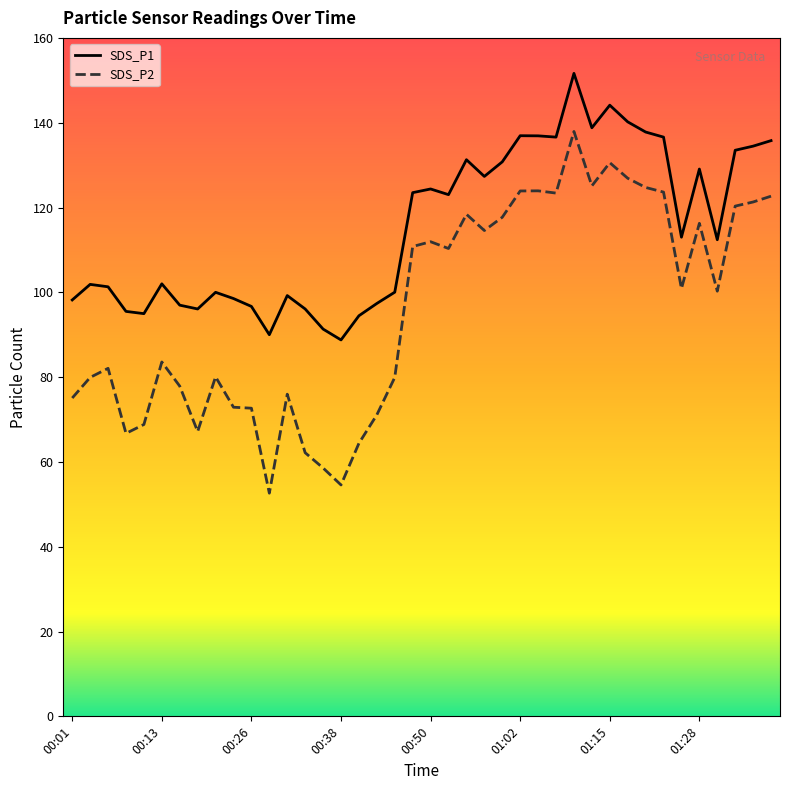

True or false: SDS_P2 and SDS_P1 cross at least once.

False